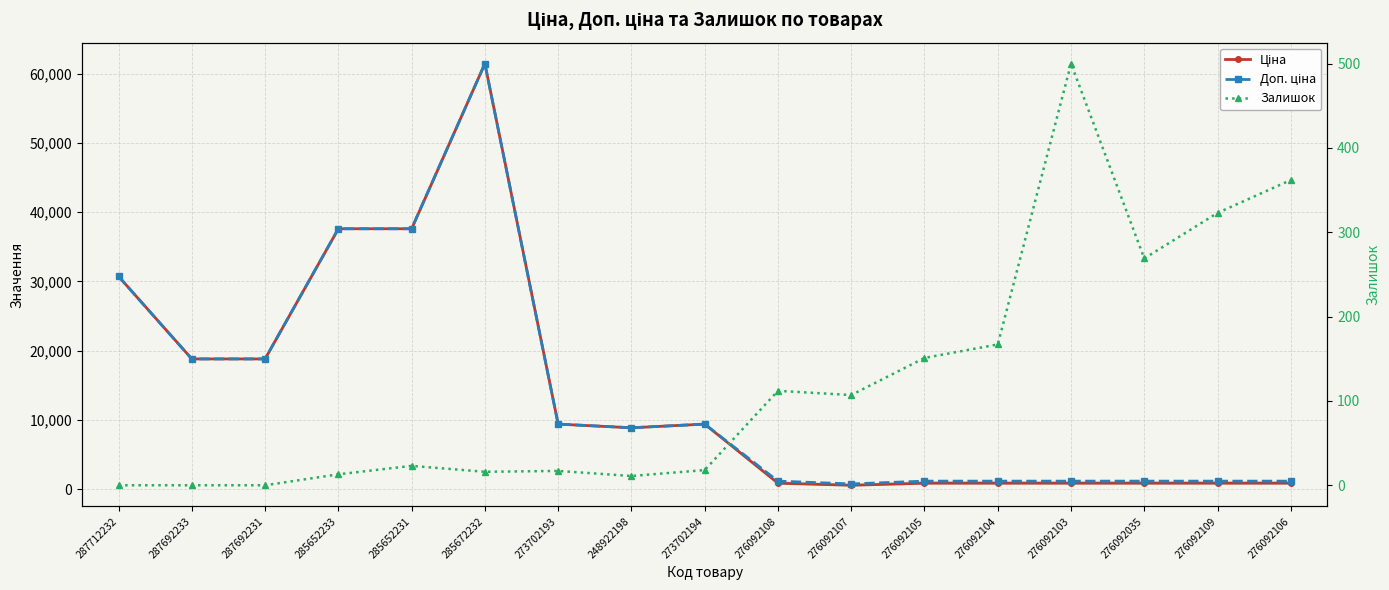

How many distinct data groups are displayed?

3